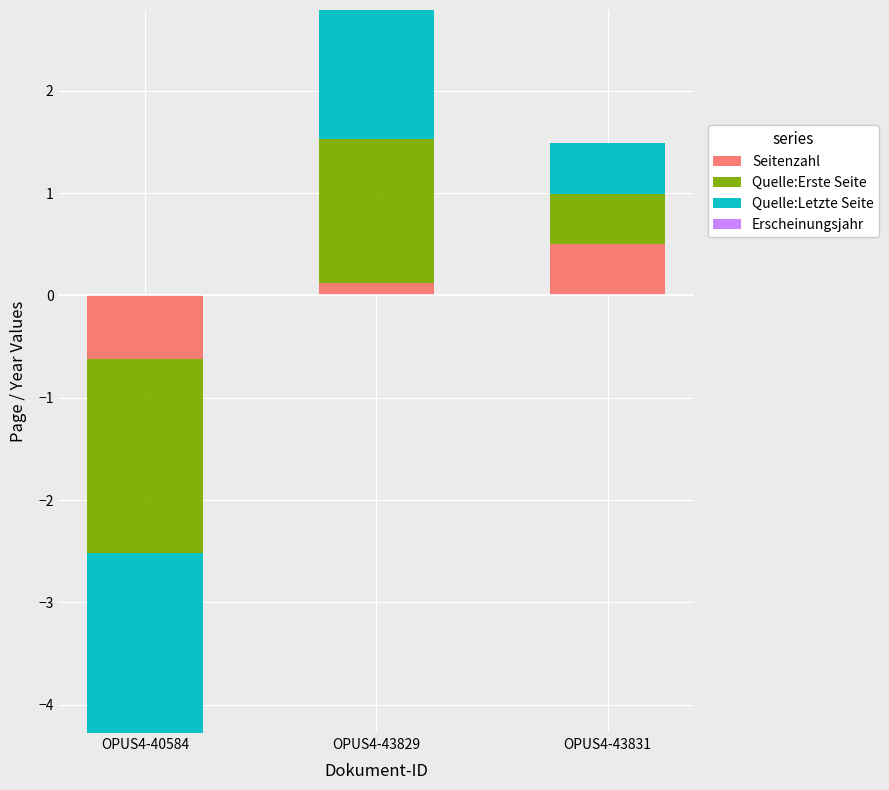

What is the value of the Quelle:Letzte Seite bar at the 3rd from the left?

0.5